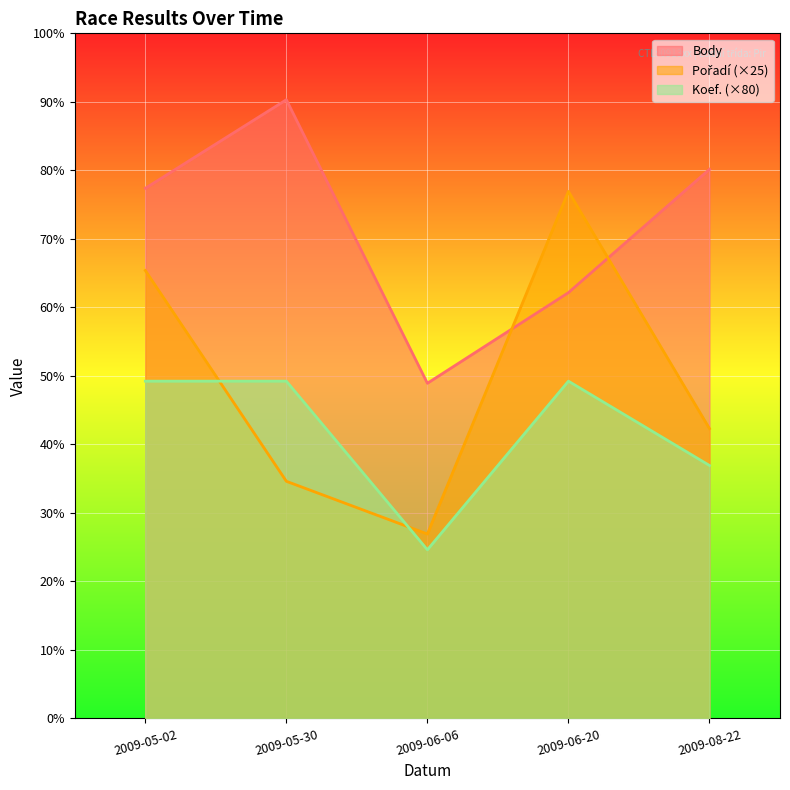

How many values in the Pořadí series exceed 275?

2